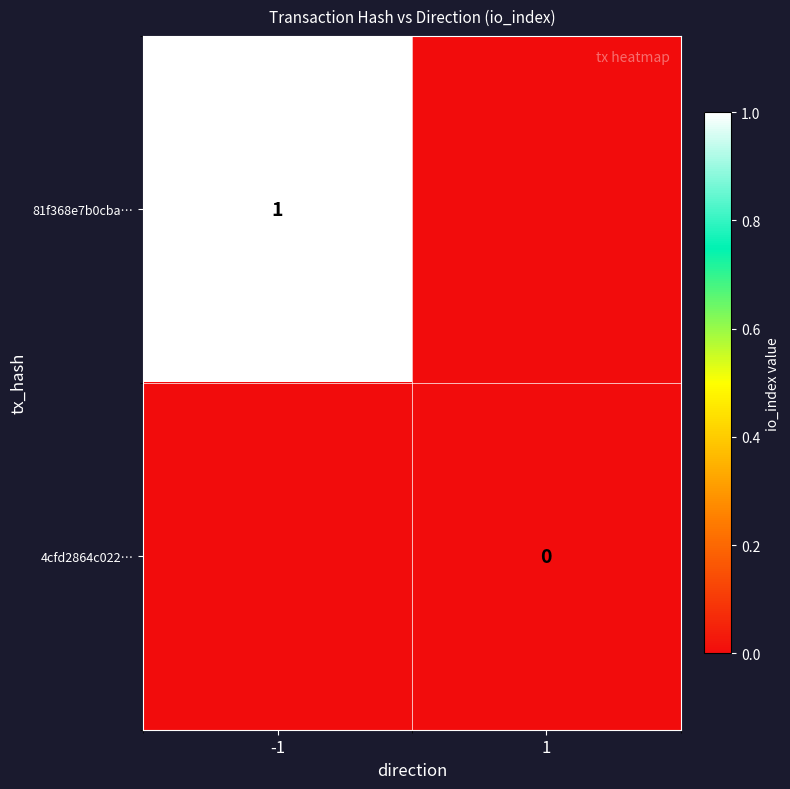

What is the sum of the 81f368e7b0cba… values at 1 and -1?

1